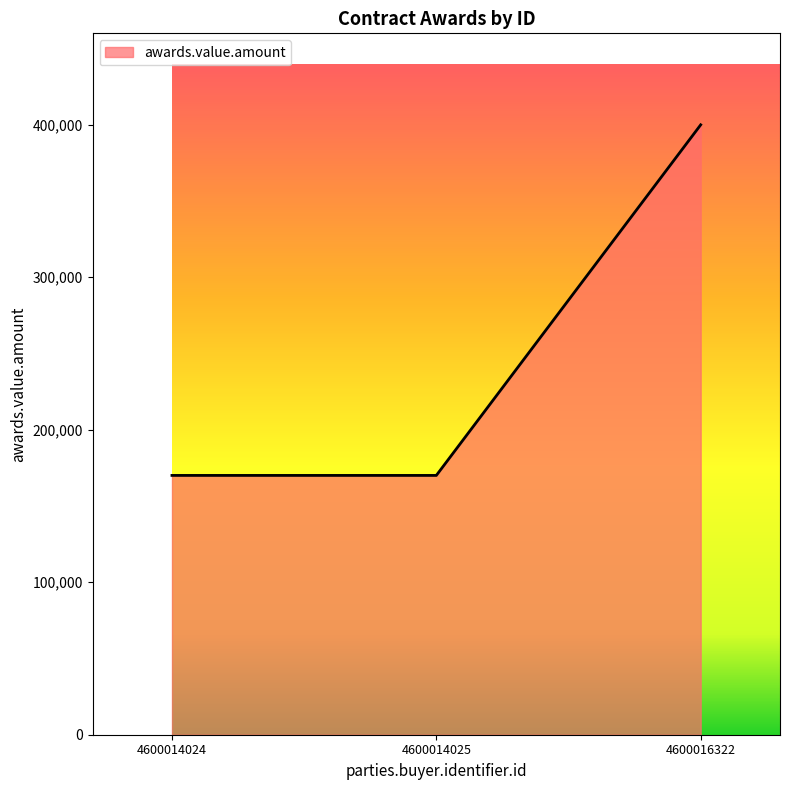

How many lines are shown in the chart?

1